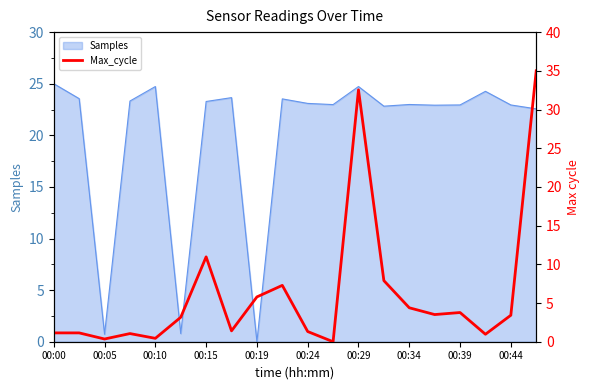

The value of Samples at 00:44 is 38.4. True or false?

False